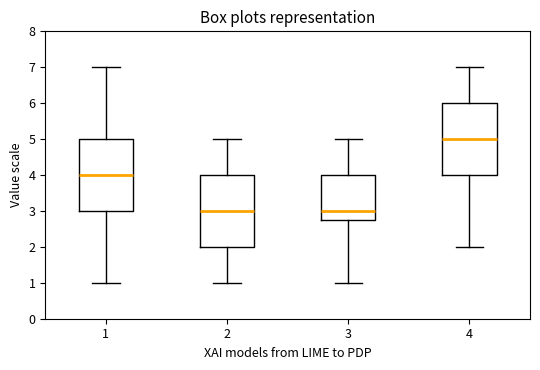

Which box has the highest median line?

4